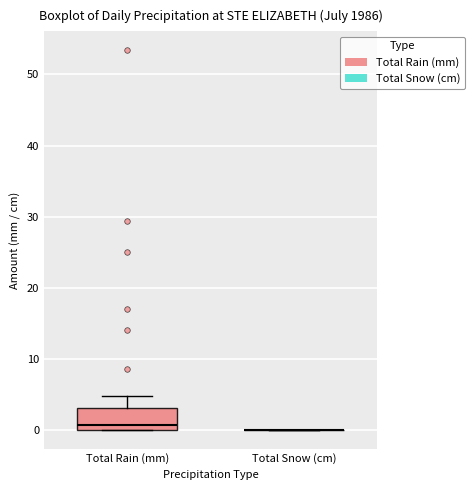

Comparing the boxes themselves (not the whiskers), which one is the tallest?

Total Rain (mm)